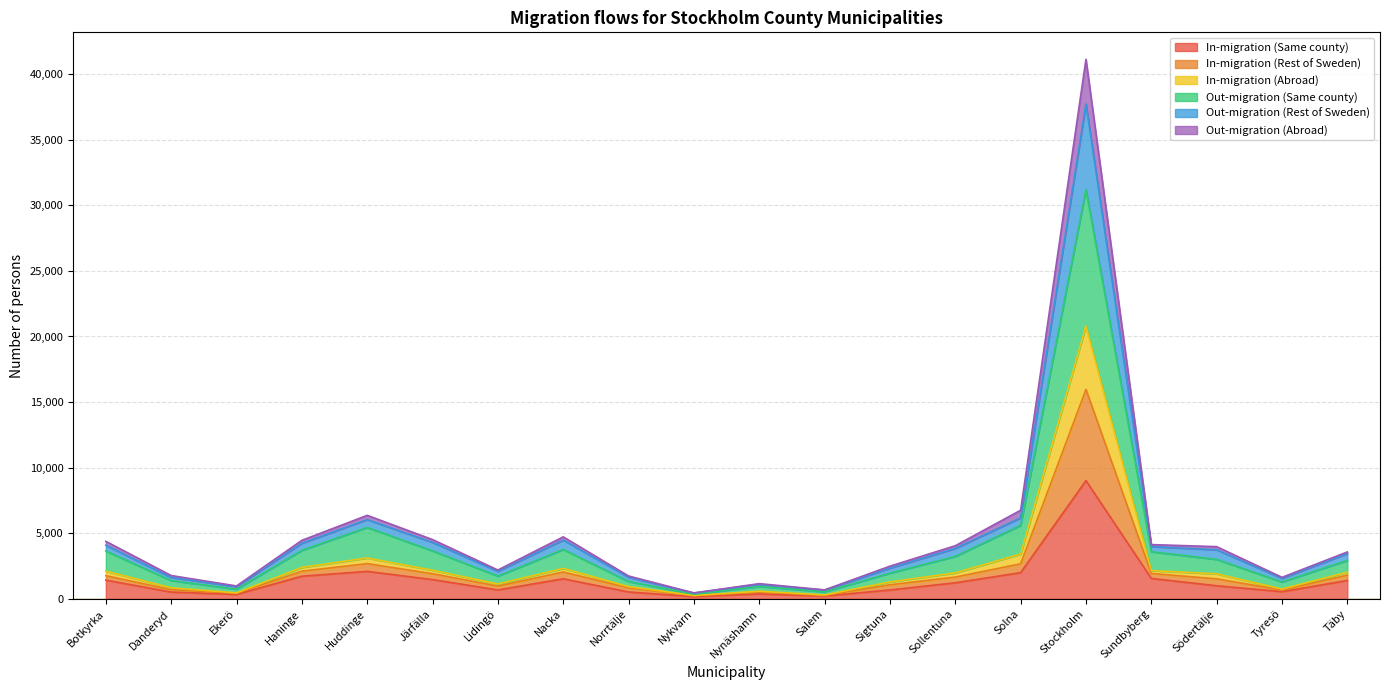

What is the minimum value for Out-migration (Abroad)?

251